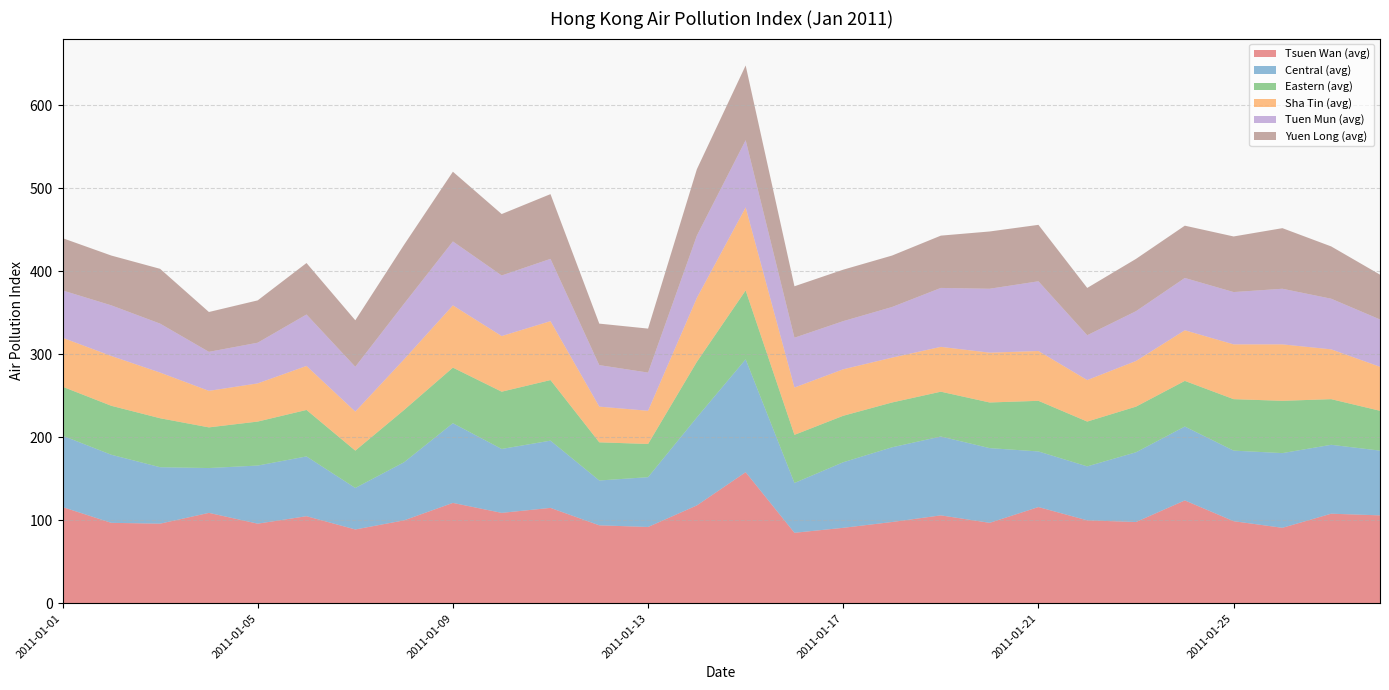

Reading left to right, what are all the values shown in this chart?

Tsuen Wan (avg): 116	97	96	109	96	105	89	100	121	109	115	94	92	118	158	85	91	98	106	97	116	100	98	124	99	91	108	106
Central (avg): 86	82	68	54	70	72	50	70	96	77	81	54	60	106	136	60	79	90	95	90	67	65	84	89	85	90	83	78
Eastern (avg): 59	59	59	49	53	56	45	63	67	69	73	46	40	67	83	58	56	54	54	55	61	54	55	55	62	63	55	48
Sha Tin (avg): 59	60	55	44	46	53	47	61	75	67	71	43	40	77	100	57	56	54	54	60	60	50	55	61	66	68	60	53
Tuen Mun (avg): 57	61	59	47	49	62	54	67	77	73	75	50	46	75	81	60	58	61	71	77	84	54	60	63	63	67	61	57
Yuen Long (avg): 63	60	66	48	51	62	56	71	84	74	78	50	53	80	90	62	62	62	63	69	68	57	63	63	67	73	63	54